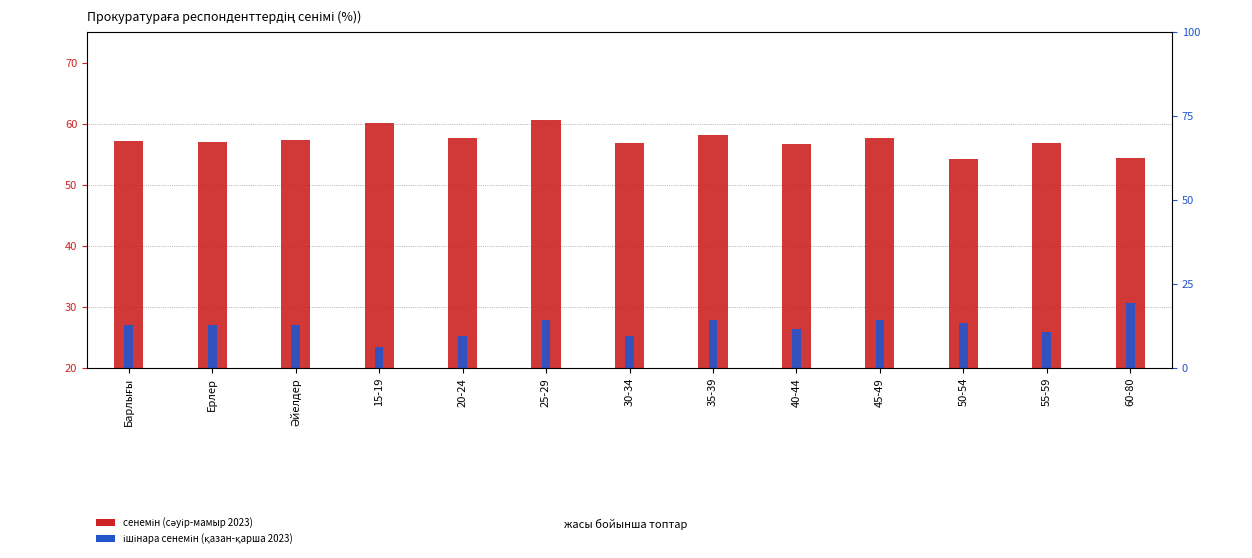

What is the smallest value displayed?

23.5